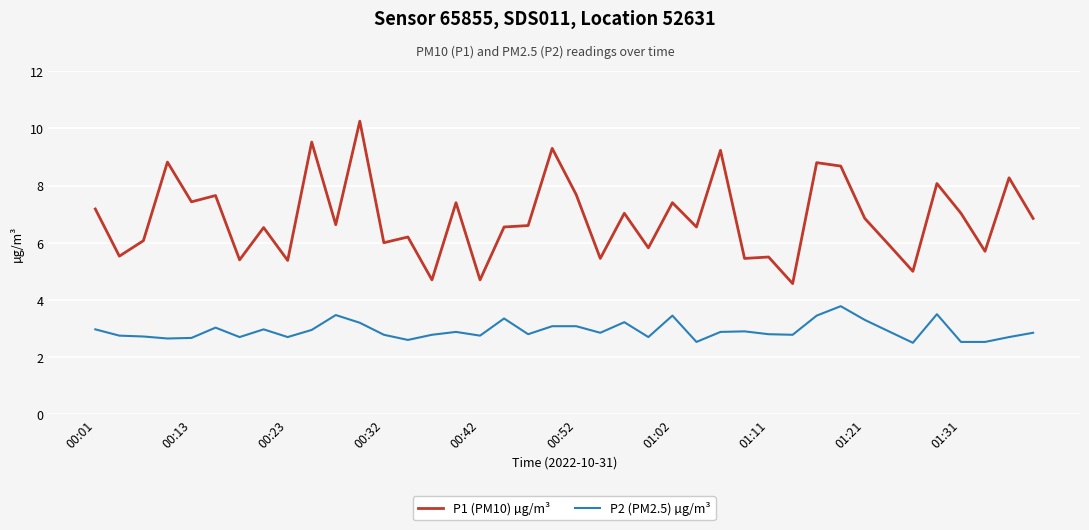

How many categories are shown in the chart?

40